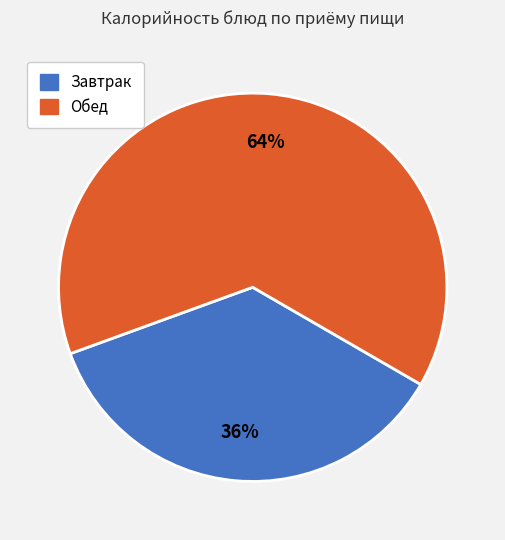

To the nearest percent, what is the average slice percentage?

50%